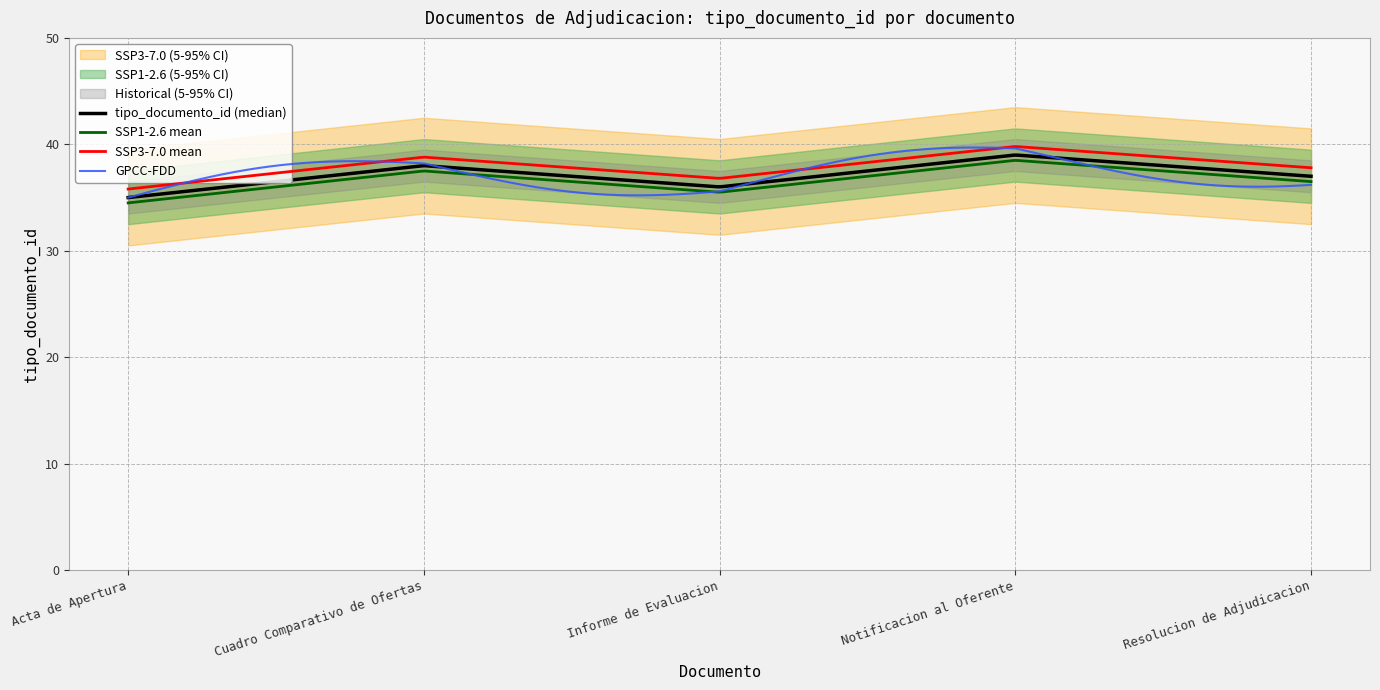

What is the difference between the values at Informe de Evaluacion and Cuadro Comparativo de Ofertas?

2